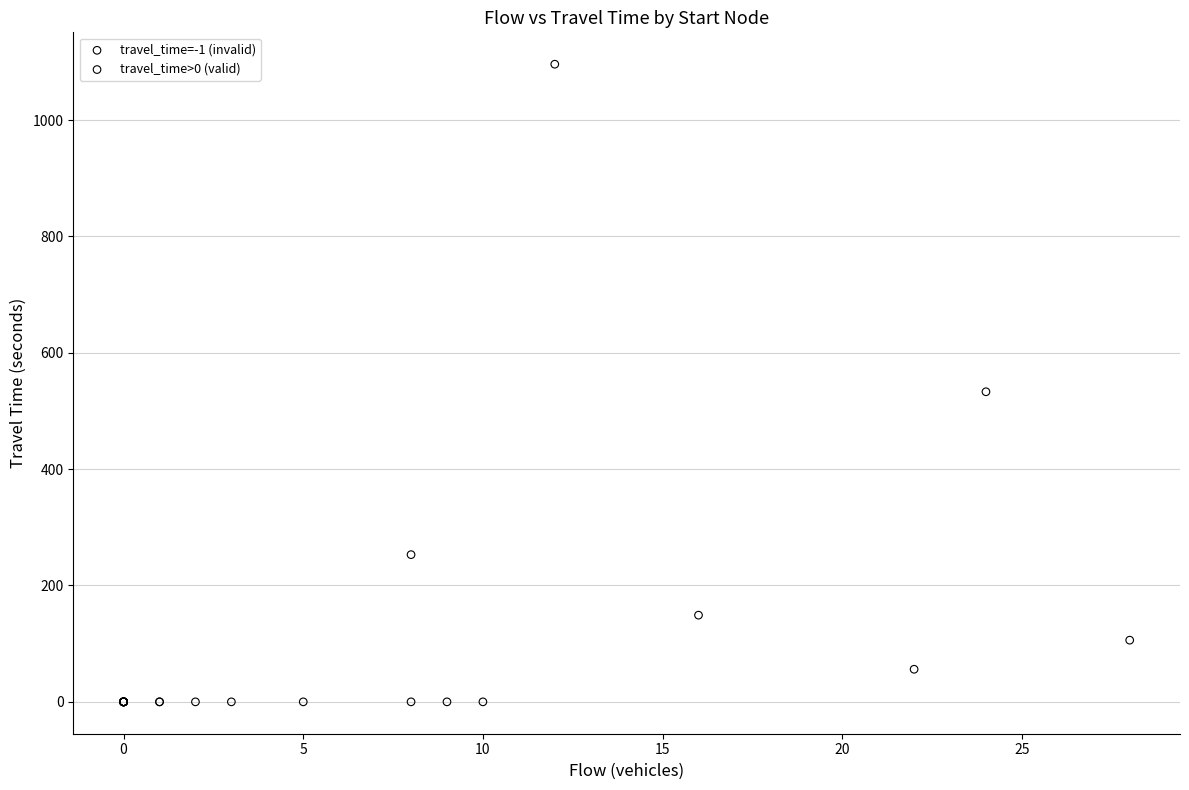

Which series reaches the minimum Y coordinate?

travel_time=-1 (invalid)